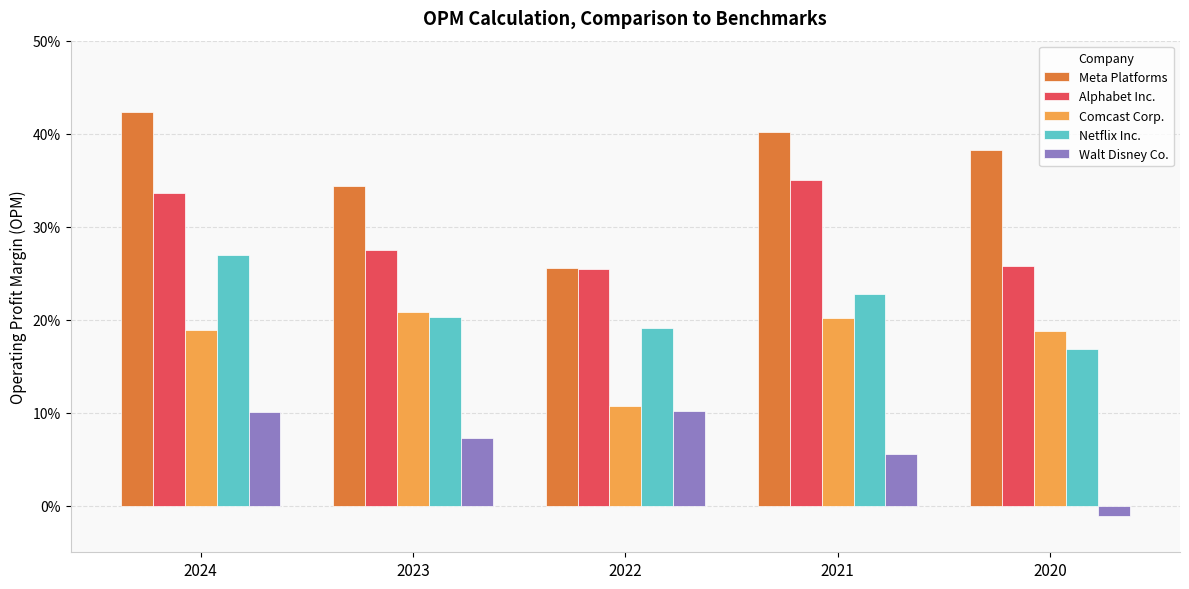

What is the average value of the Comcast Corp. series?

0.2